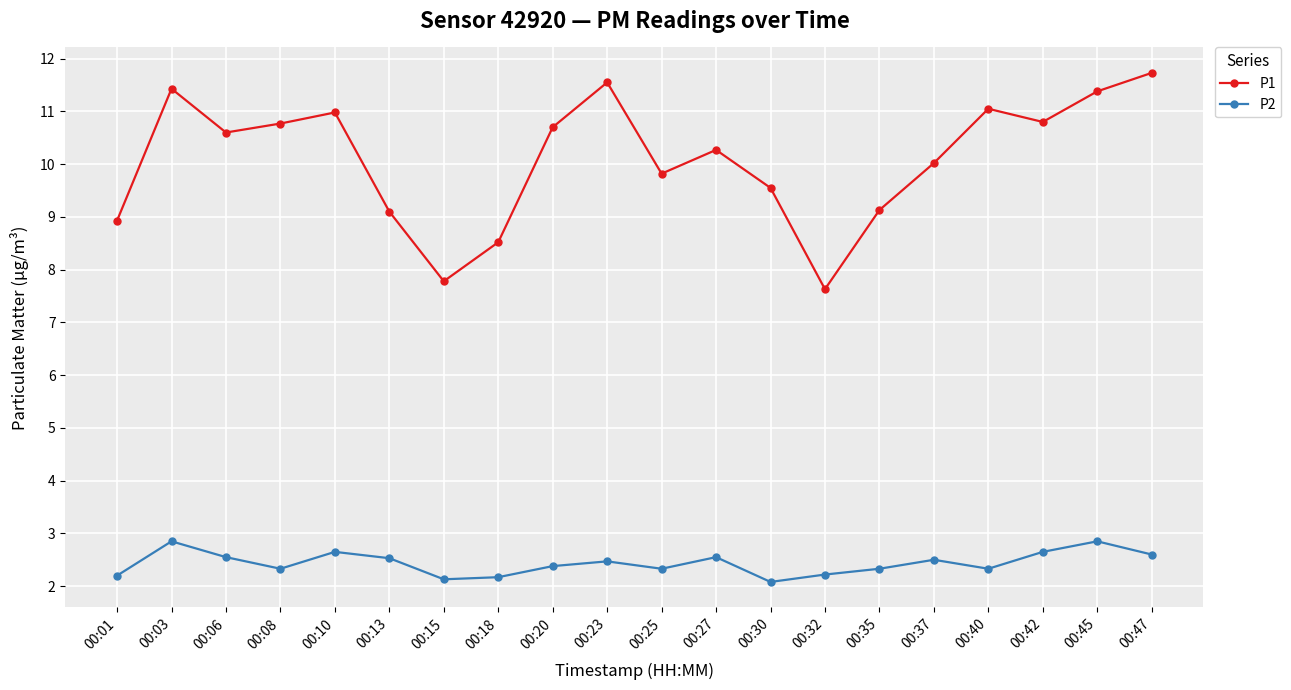

The value of P1 at 00:37 is 10.0. True or false?

True